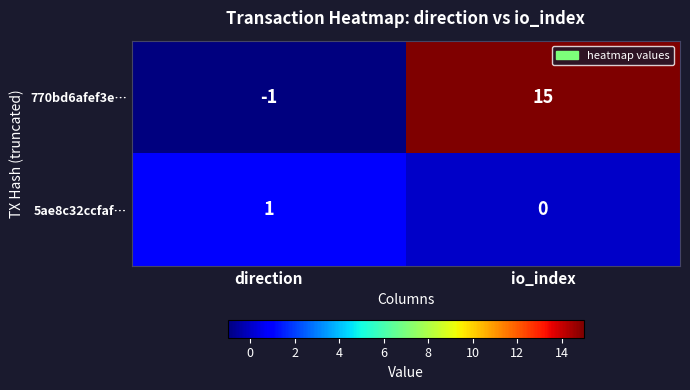

At which category is the sum across all series the highest?

io_index